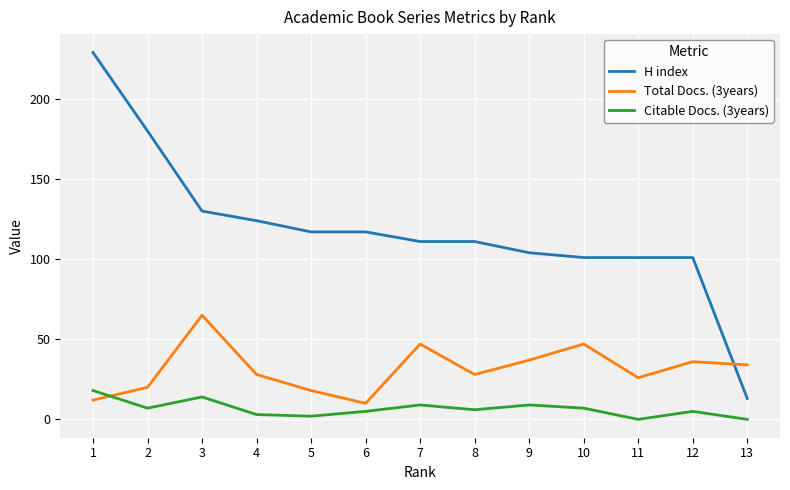

Where does the H index series first go above 111?

1